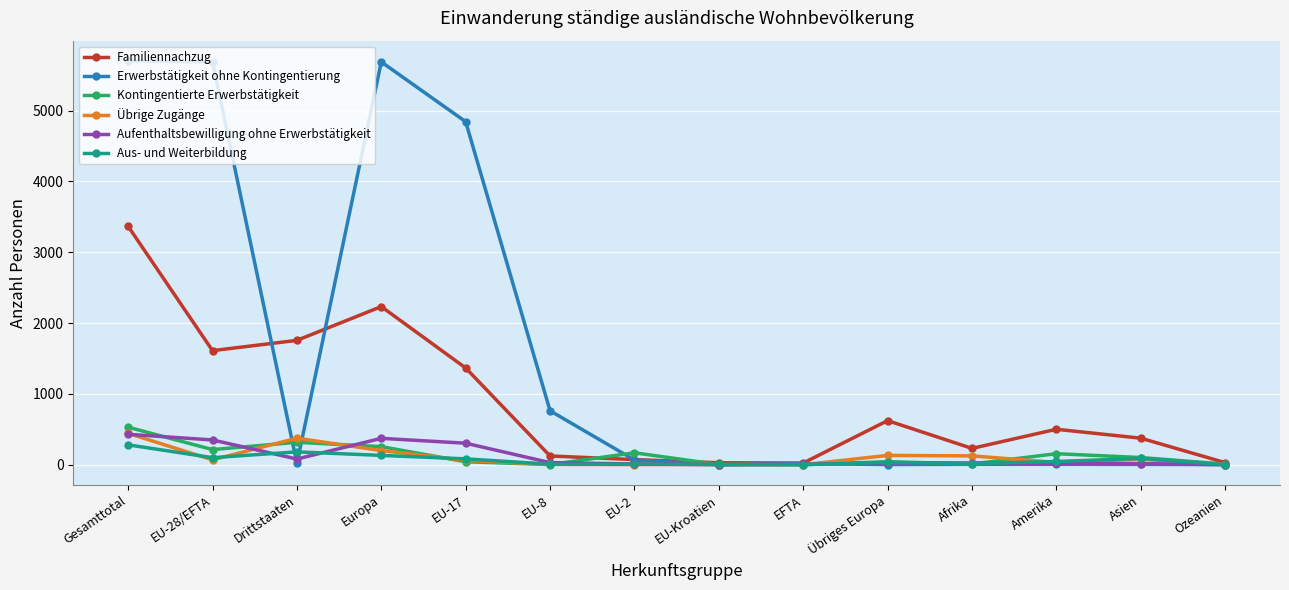

At which category is the sum across all series the highest?

Gesamttotal